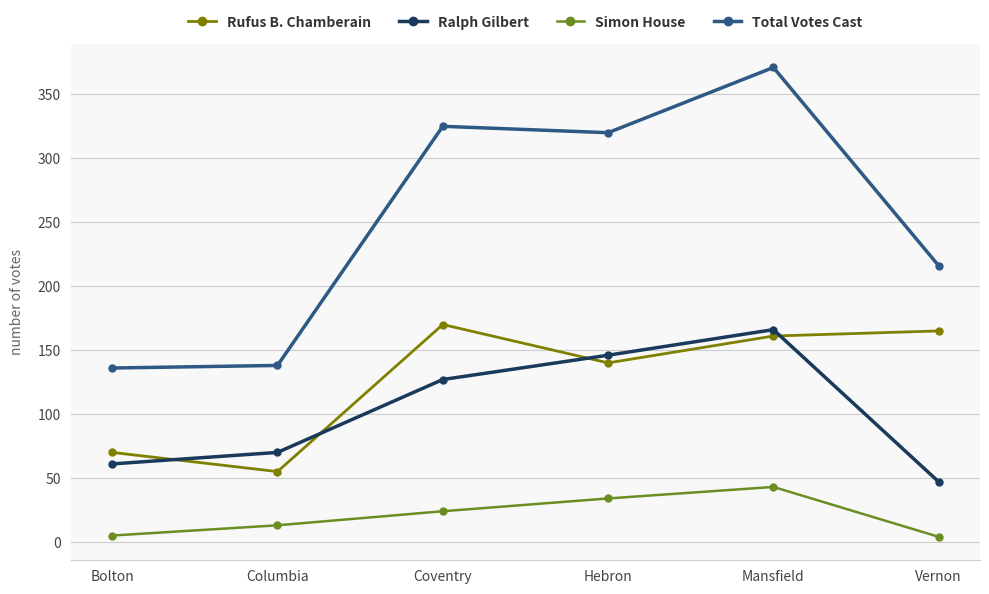

What is the spread (max minus min) of values at Mansfield?

328